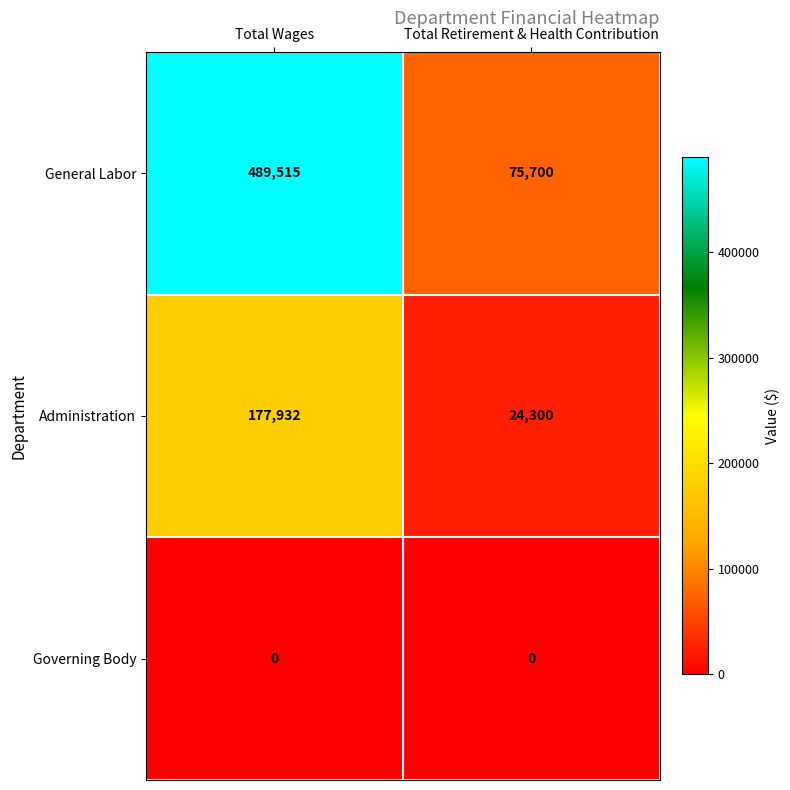

Rank the series by their maximum value, from highest to lowest.

General Labor, Administration, Governing Body